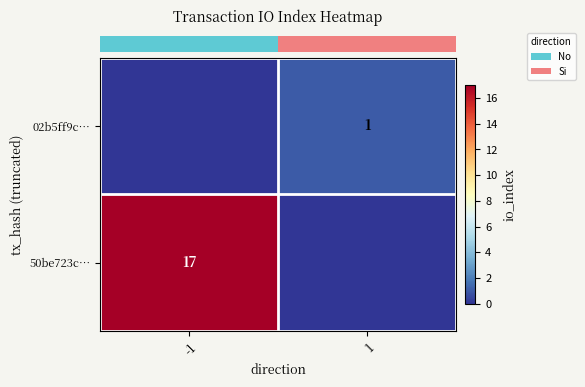

How many values in row_1 are above zero?

1